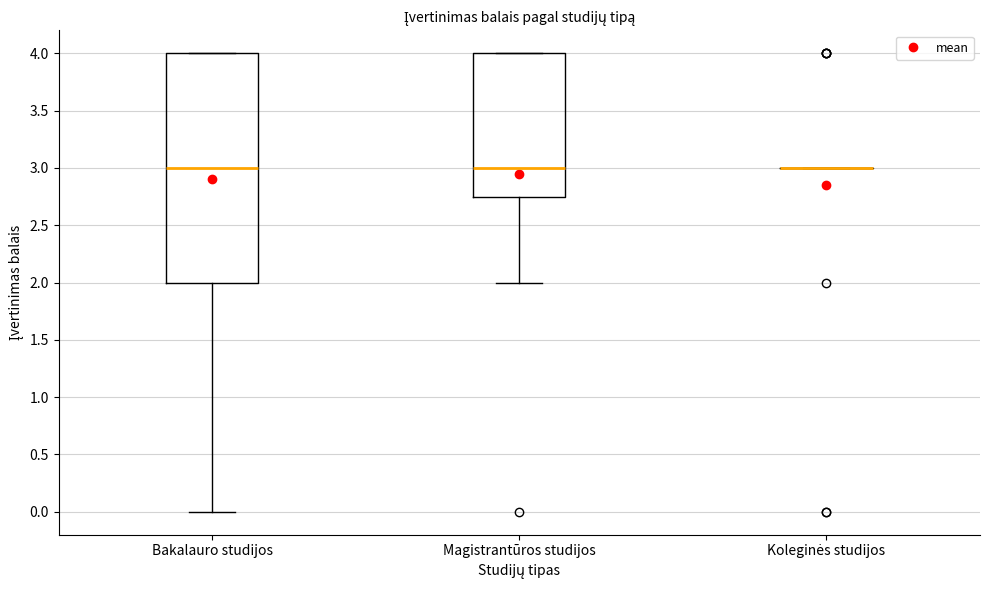

Reading left to right, read every box against the y-axis: the position of its median line, the range the box covers, and the ends of its whiskers. The values are not printed on the chart, so give them approximately, as read against the axis.

Bakalauro studijos: median 3.00, box 2.00 to 4.00, whiskers 0.00 to 4.00
Magistrantūros studijos: median 3.00, box 2.75 to 4.00, whiskers 2.00 to 4.00
Koleginės studijos: box collapsed to a line at 3.00, whiskers 3.00 to 3.00